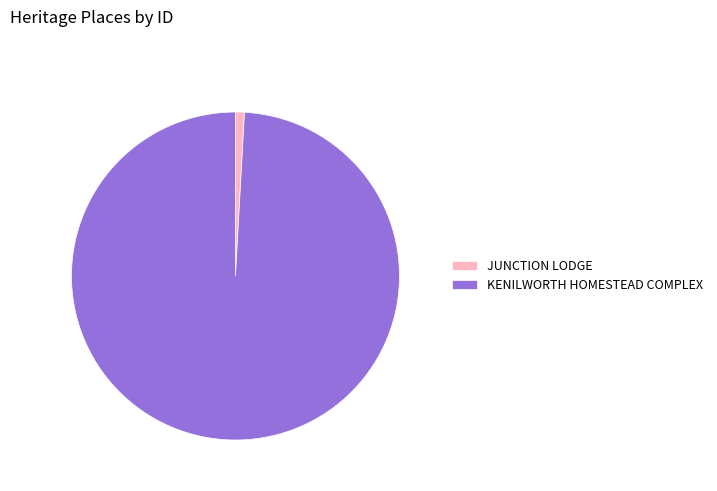

Which category accounts for the majority?

KENILWORTH HOMESTEAD COMPLEX